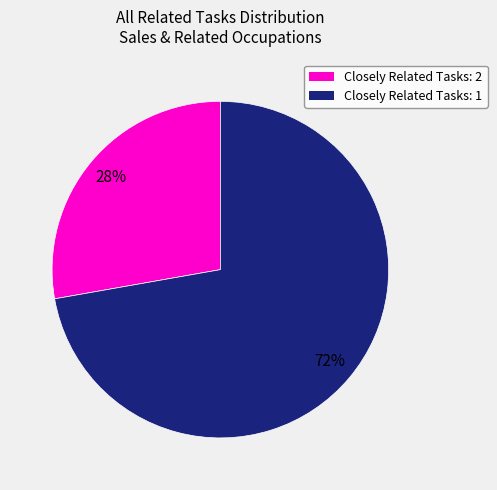

Is there a majority slice in this chart?

Yes